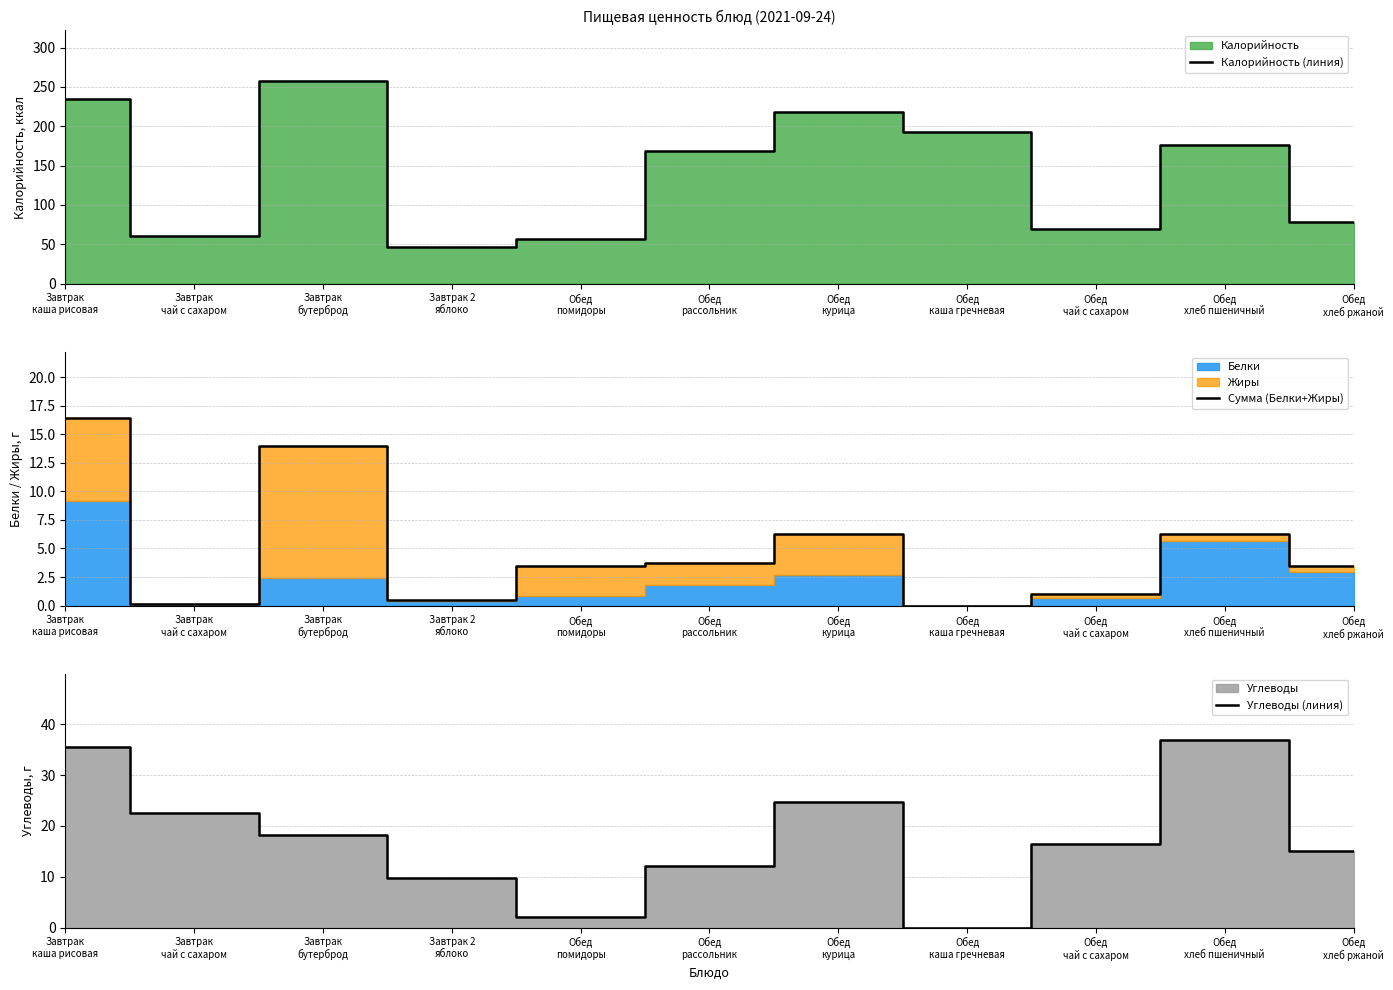

What is the highest value of the Калорийность (линия) series?

257.3